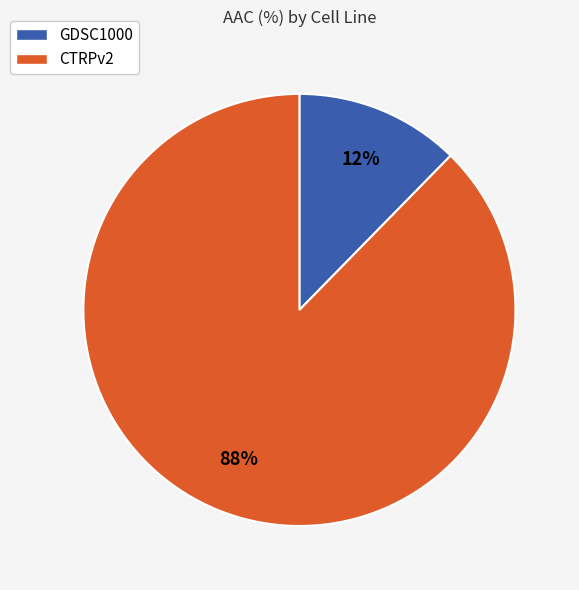

Count the number of slices in the pie.

2